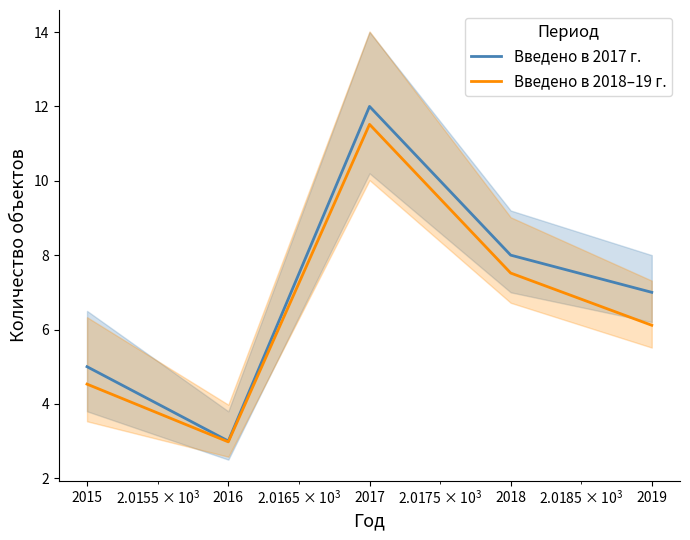

Which has a higher value, 2018 or 2017?

2017